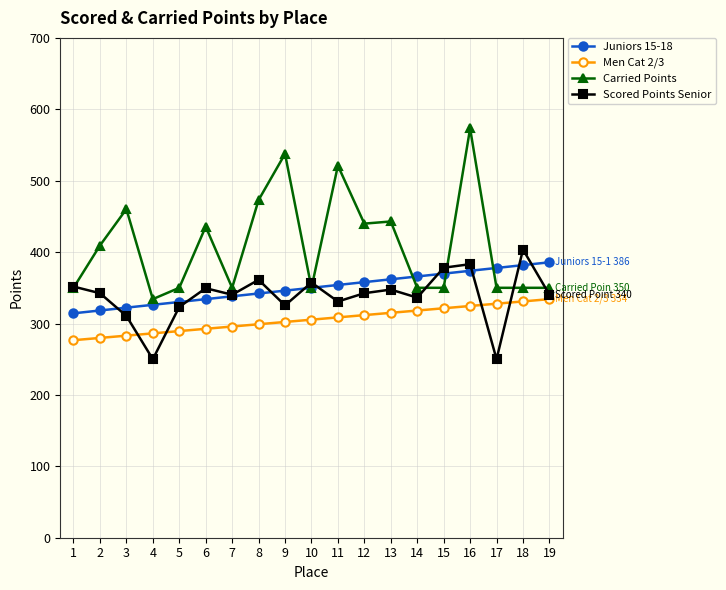

What are all the series names shown in the legend?

Juniors 15-18, Men Cat 2/3, Carried Points, Scored Points Senior